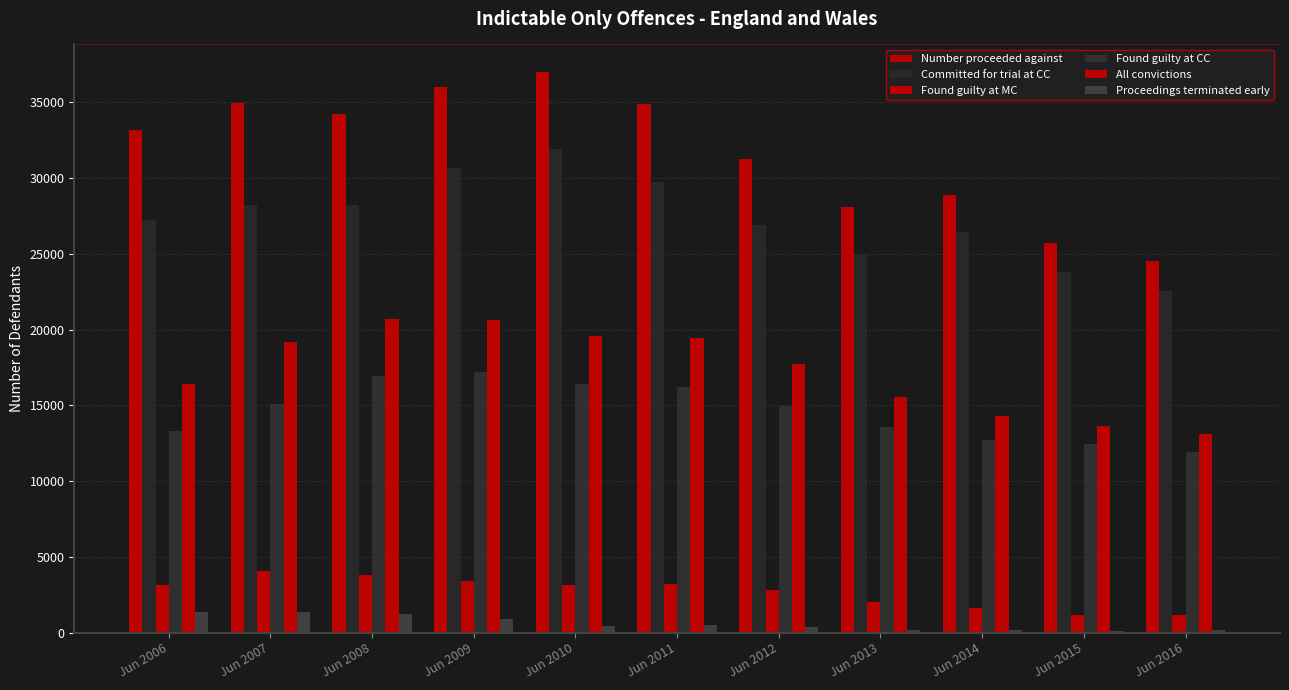

What is the sum of all All convictions values?

190325